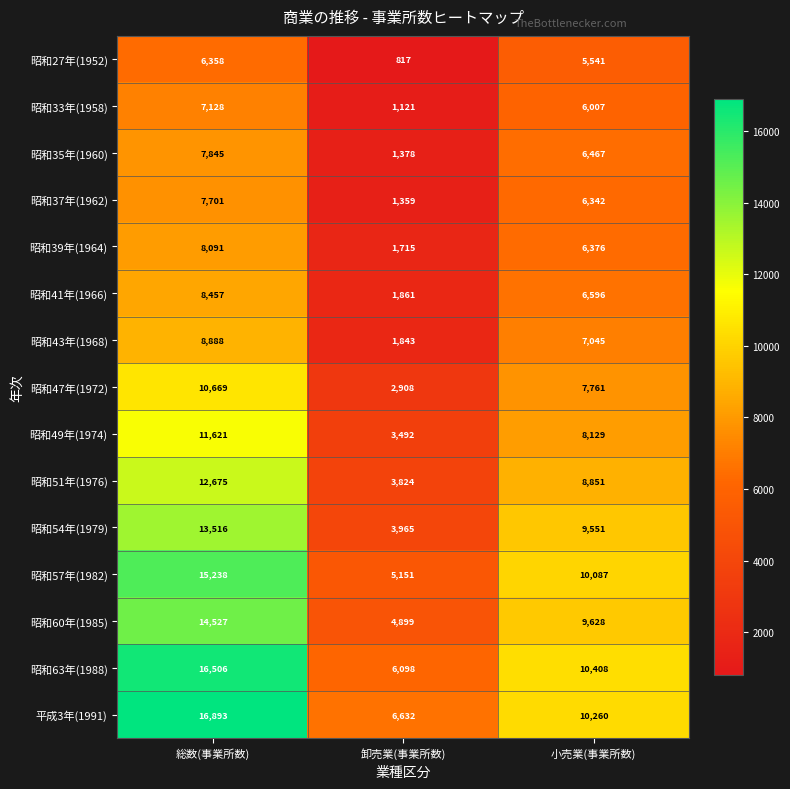

Which series changed the most between 総数(事業所数) and 卸売業(事業所数)?

昭和63年(1988)